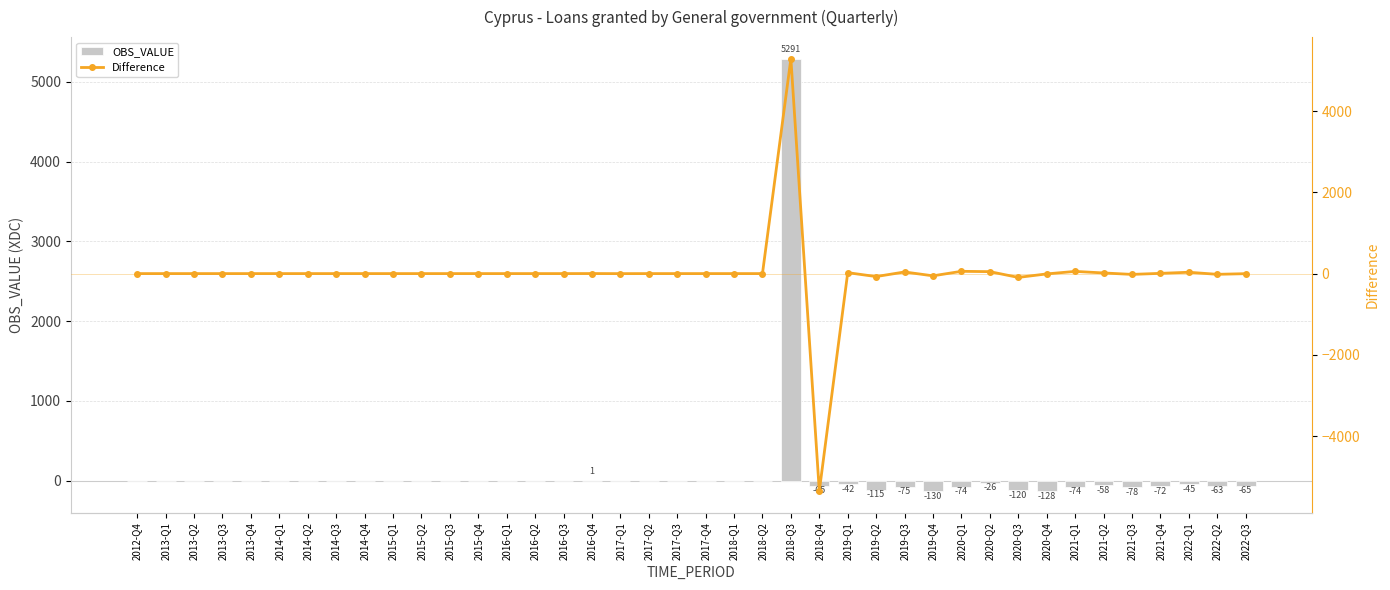

Which category has the highest value in the Difference series?

2018-Q3